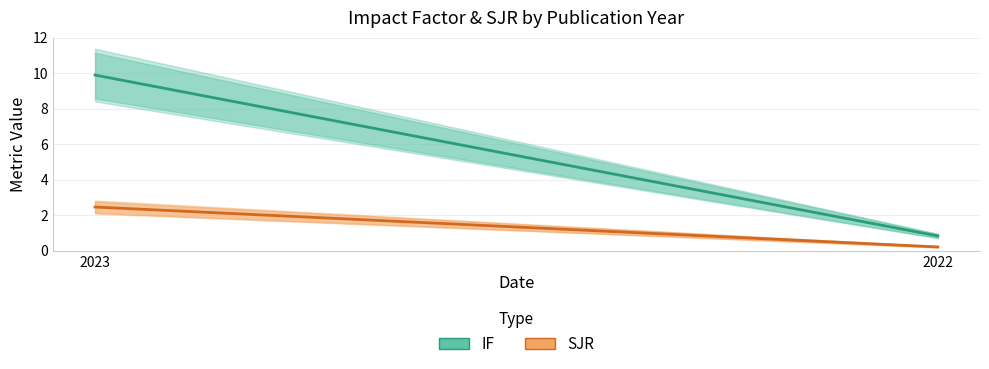

At how many categories does at least one series exceed 2?

1